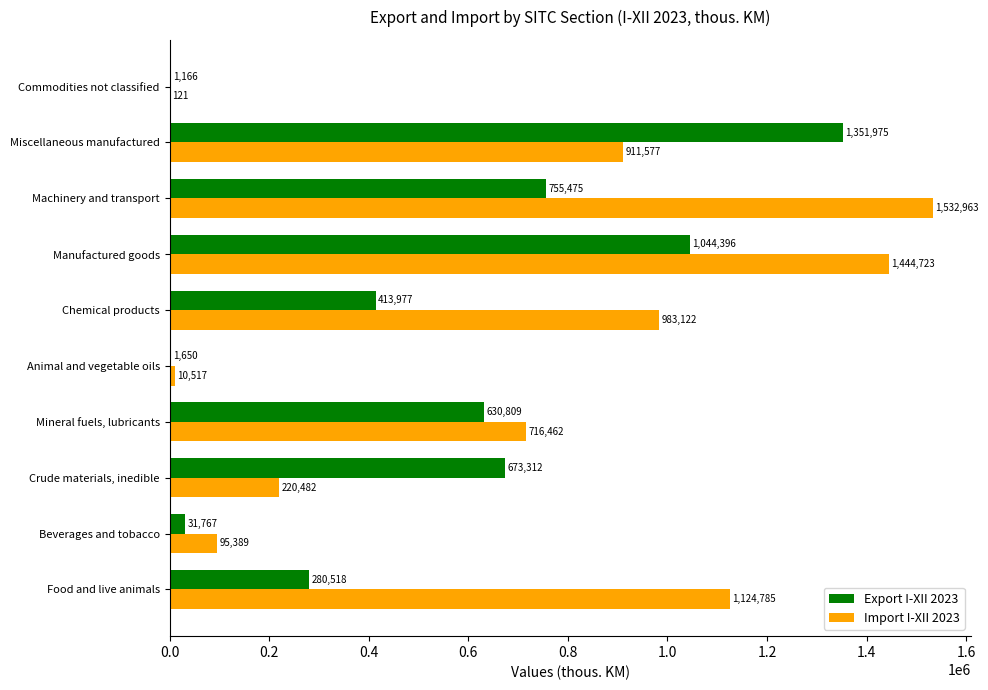

Between Animal and vegetable oils and Machinery and transport, which series saw the biggest shift?

Import I-XII 2023